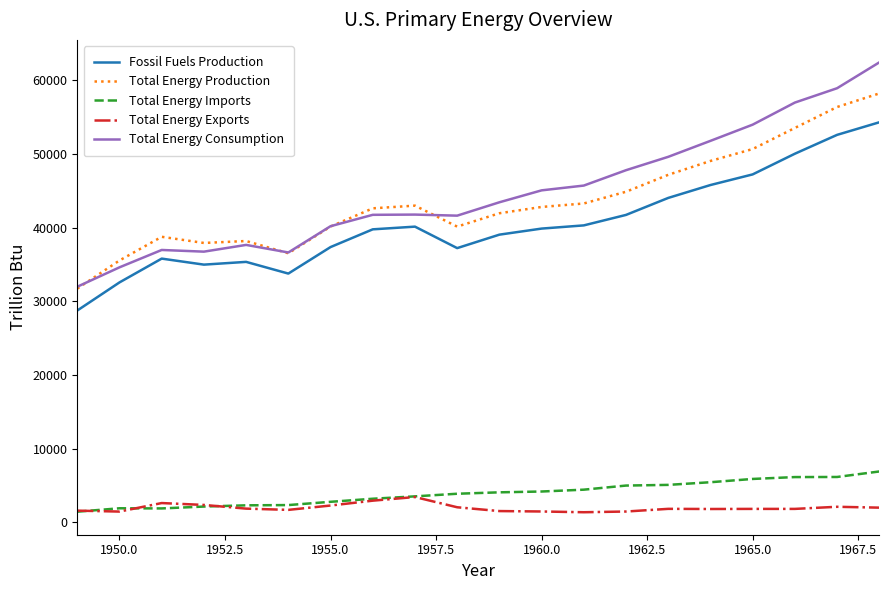

What are all the series names shown in the legend?

Fossil Fuels Production, Total Energy Production, Total Energy Imports, Total Energy Exports, Total Energy Consumption